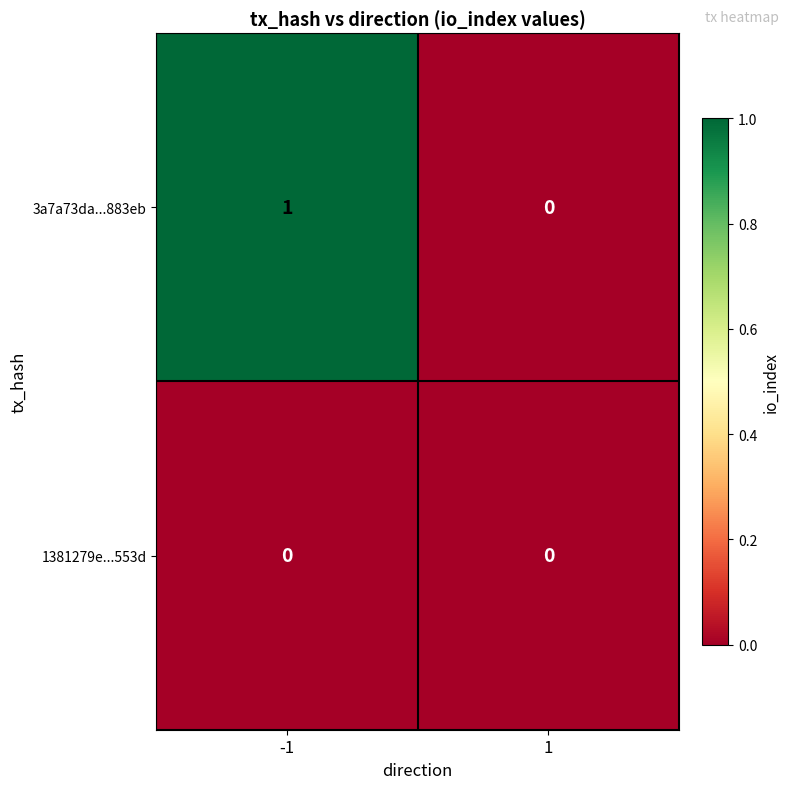

List the series in order of their overall mean, lowest first.

1381279e...553d, 3a7a73da...883eb